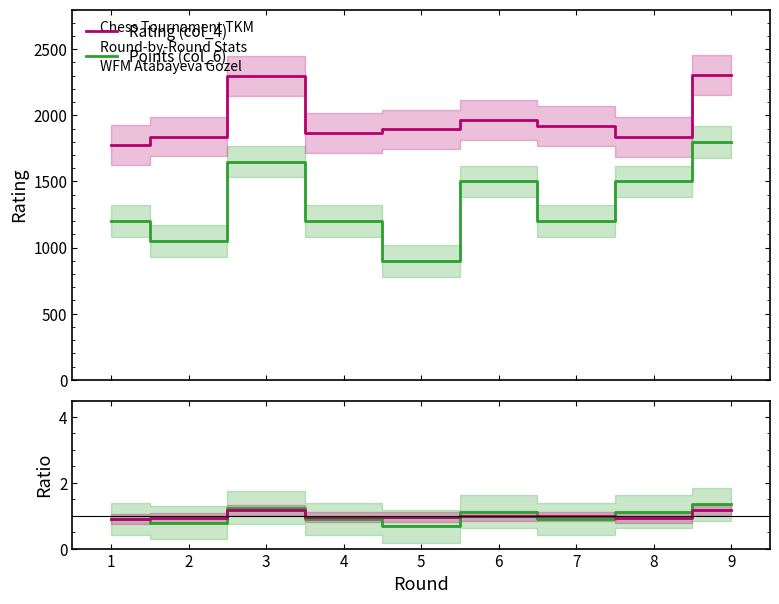

Is the value of Rating (col_4) at 8 greater than the value of Points (col_6) at 5?

Yes